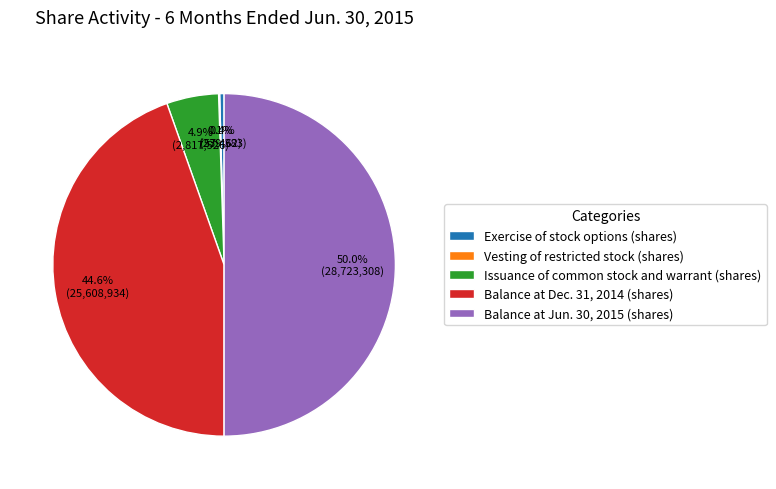

Between Exercise of stock options (shares) and Balance at Jun. 30, 2015 (shares), which is larger?

Balance at Jun. 30, 2015 (shares)